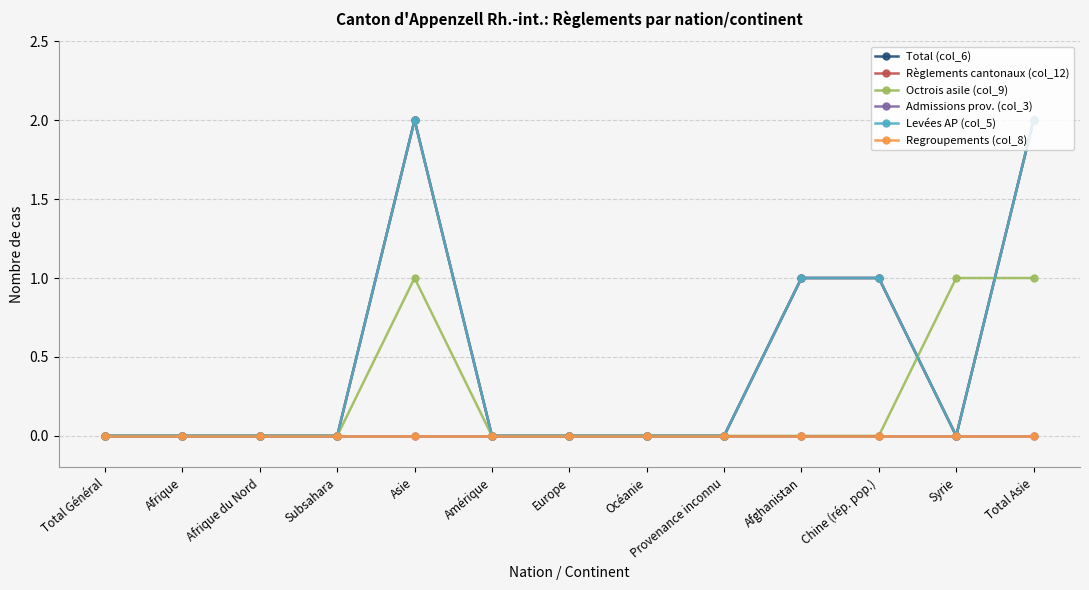

Does the chart have visible grid lines?

Yes